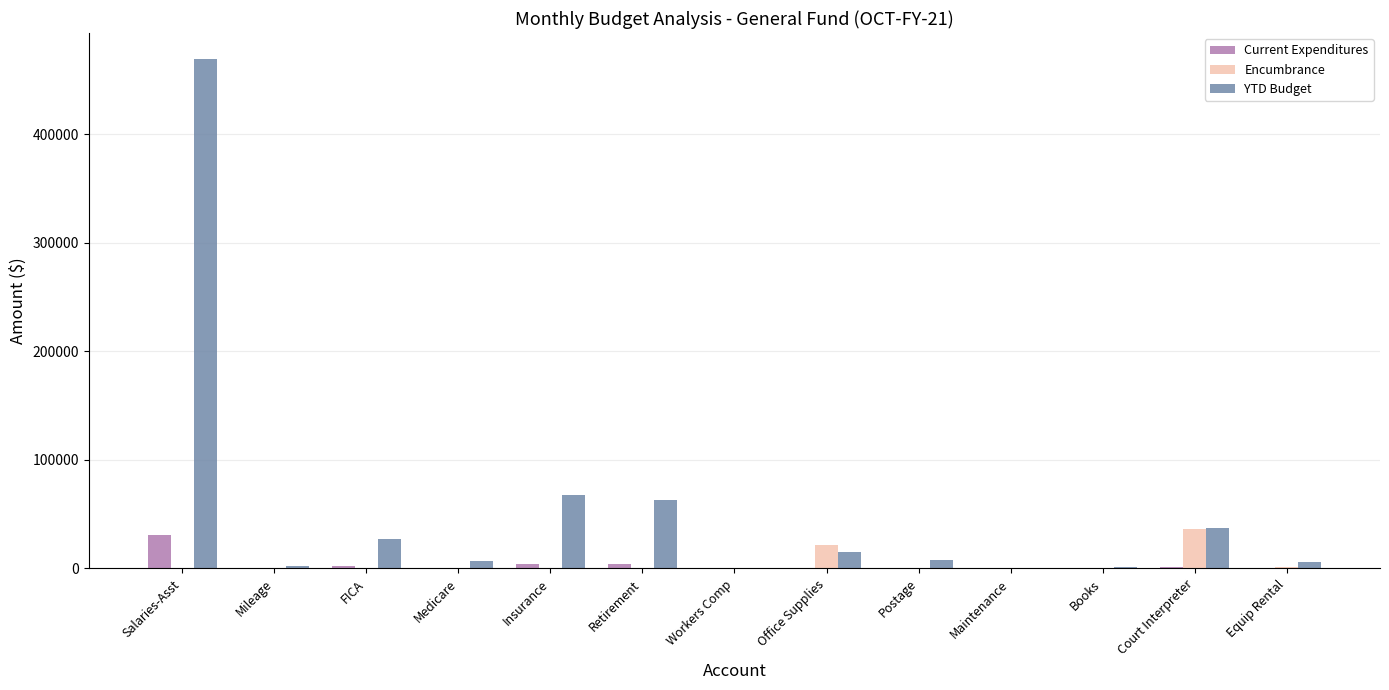

Is the value of Encumbrance at Mileage greater than the value of YTD Budget at Court Interpreter?

No